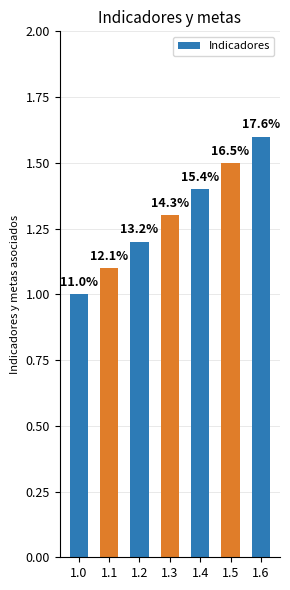

Does the chart contain any negative values?

No